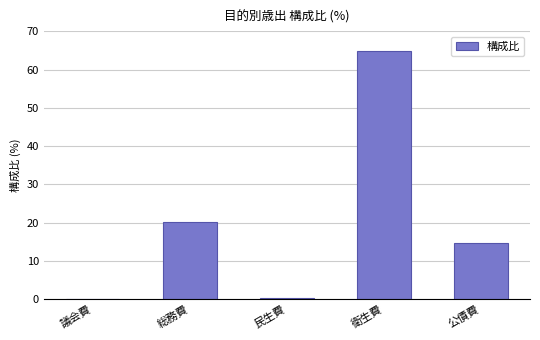

What is the greatest value displayed?

64.8